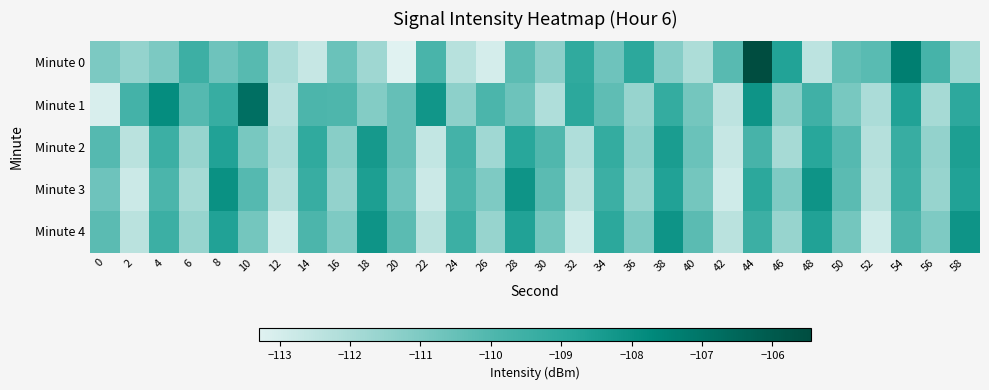

What is the total value across all series at 44?

-541.8